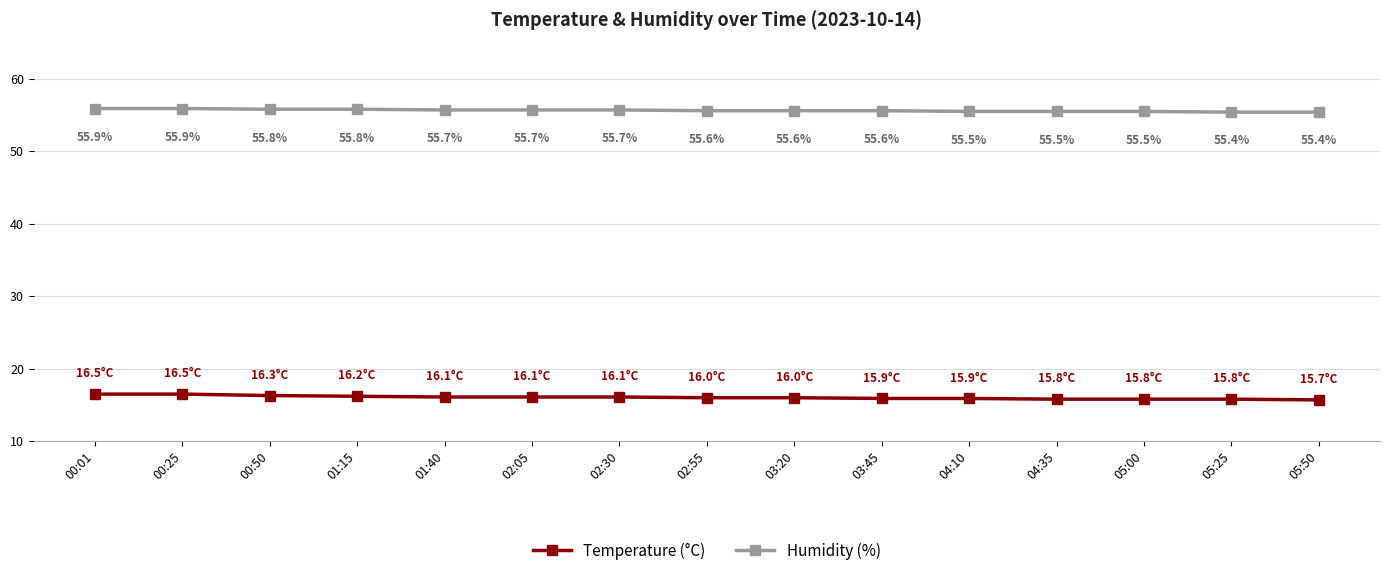

Reading left to right, extract all data points from this chart.

Temperature (°C): 00:01=16.5	00:25=16.5	00:50=16.3	01:15=16.2	01:40=16.1	02:05=16.1	02:30=16.1	02:55=16.0	03:20=16.0	03:45=15.9	04:10=15.9	04:35=15.8	05:00=15.8	05:25=15.8	05:50=15.7
Humidity (%): 00:01=55.9	00:25=55.9	00:50=55.8	01:15=55.8	01:40=55.7	02:05=55.7	02:30=55.7	02:55=55.6	03:20=55.6	03:45=55.6	04:10=55.5	04:35=55.5	05:00=55.5	05:25=55.4	05:50=55.4